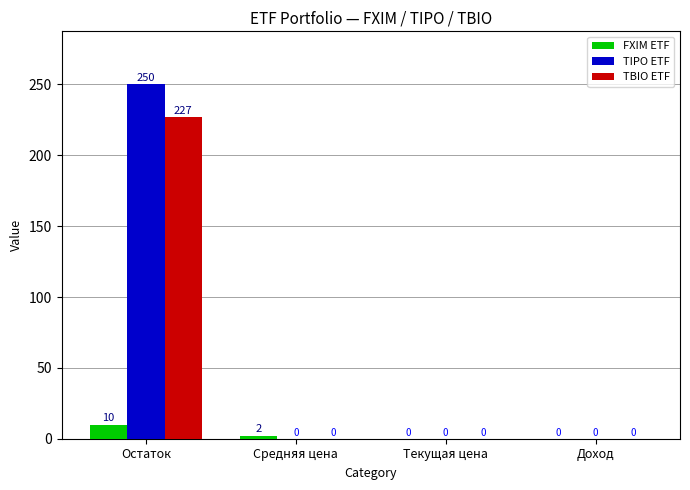

Are the bars grouped side by side (vs. stacked)?

Yes